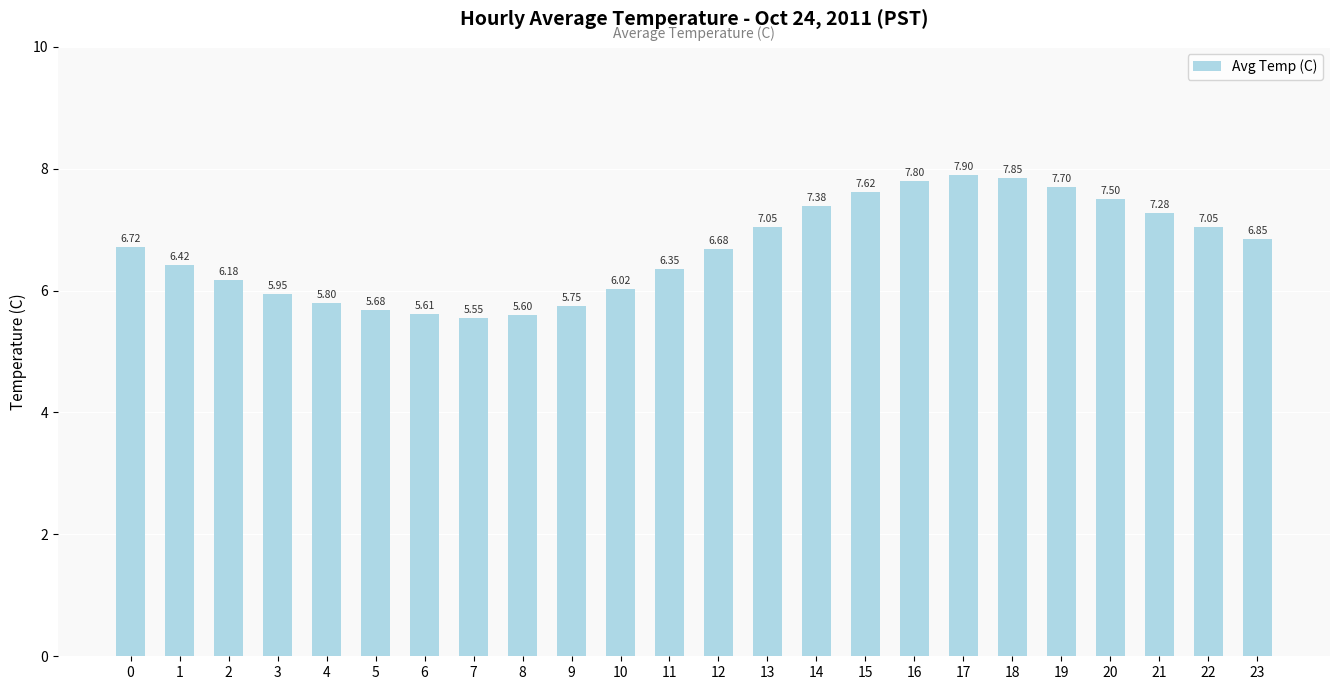

What is the average value?

6.7